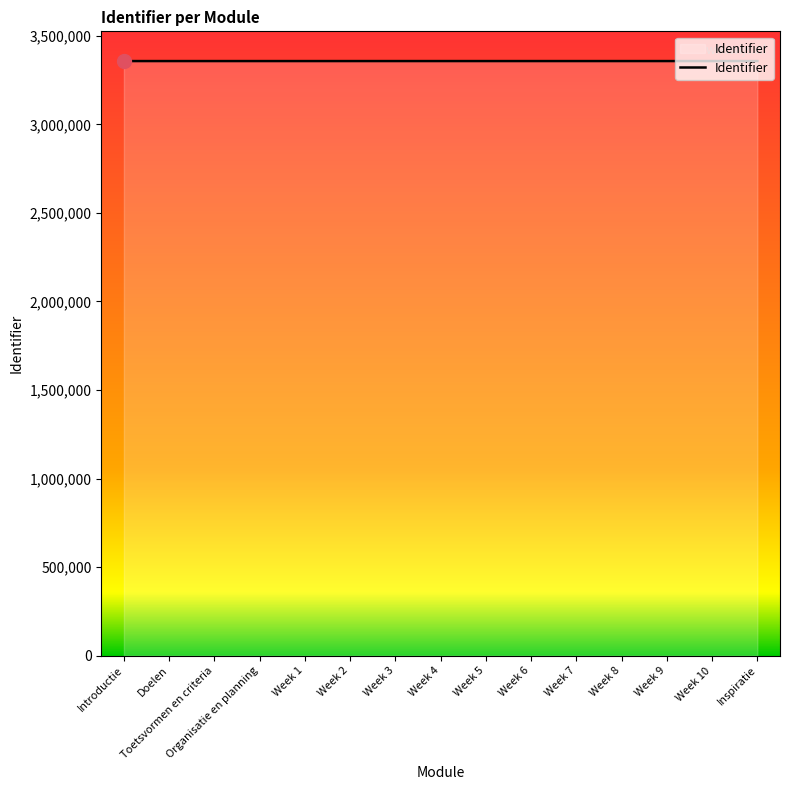

Approximately how many times larger is the value at Week 3 compared to Week 9?

1.0